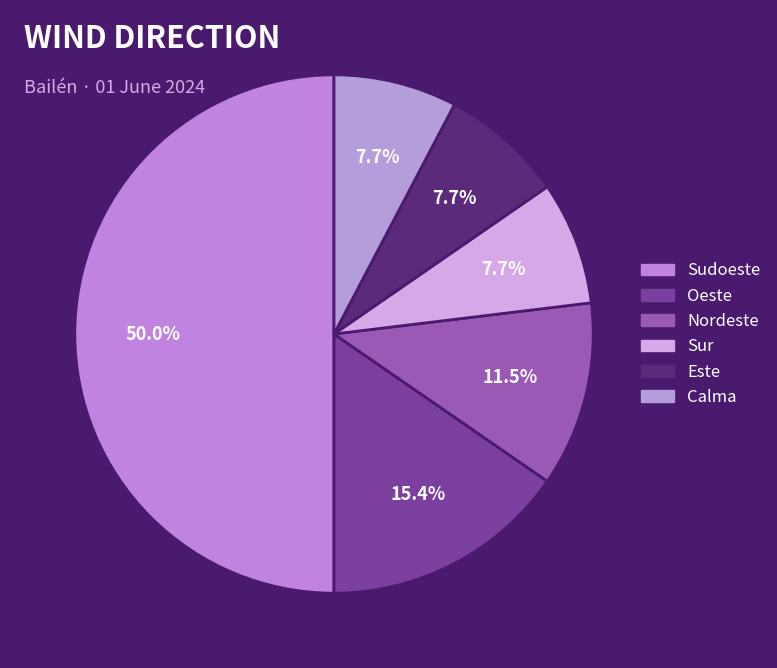

How many slices are in this pie chart?

6